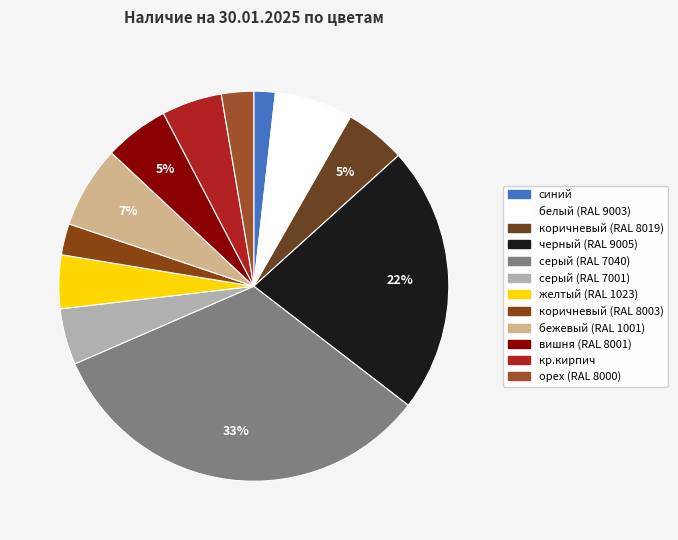

What portion of the pie excludes коричневый (RAL 8003)?

97.4%